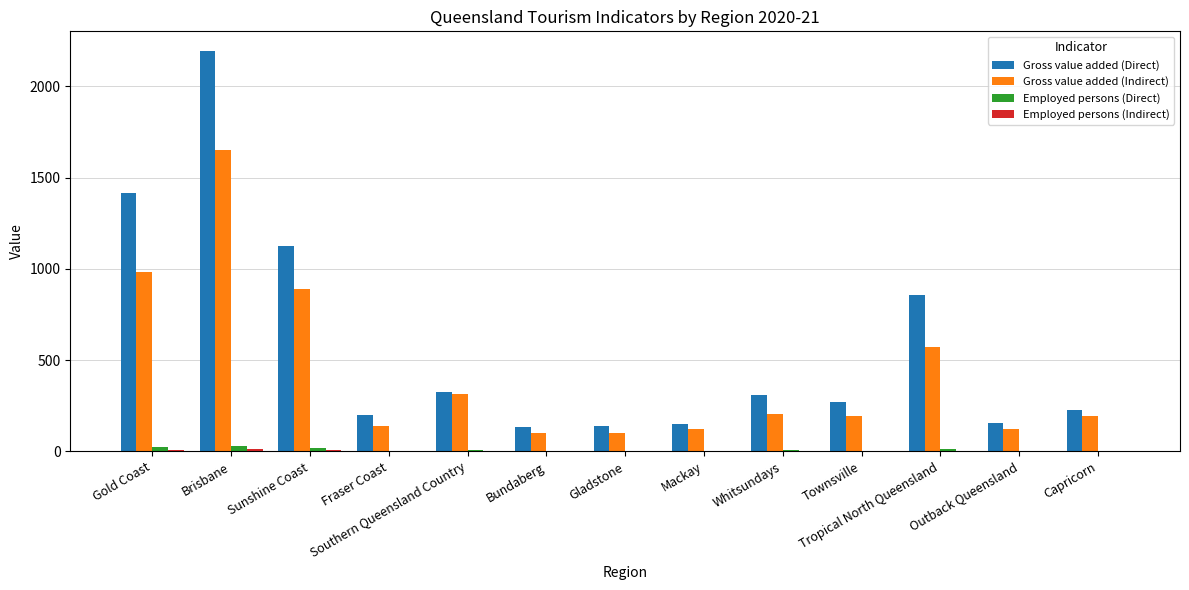

Where is Gross value added (Direct) nearest to the value 1161?

Sunshine Coast